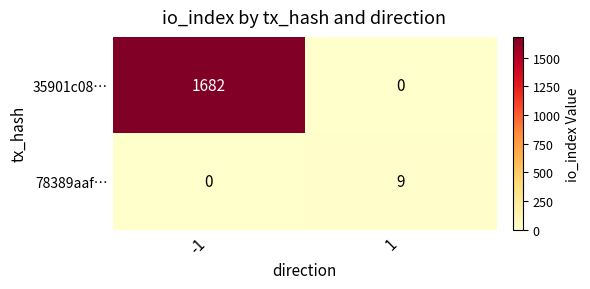

Which series changed the most between -1 and 1?

35901c08…